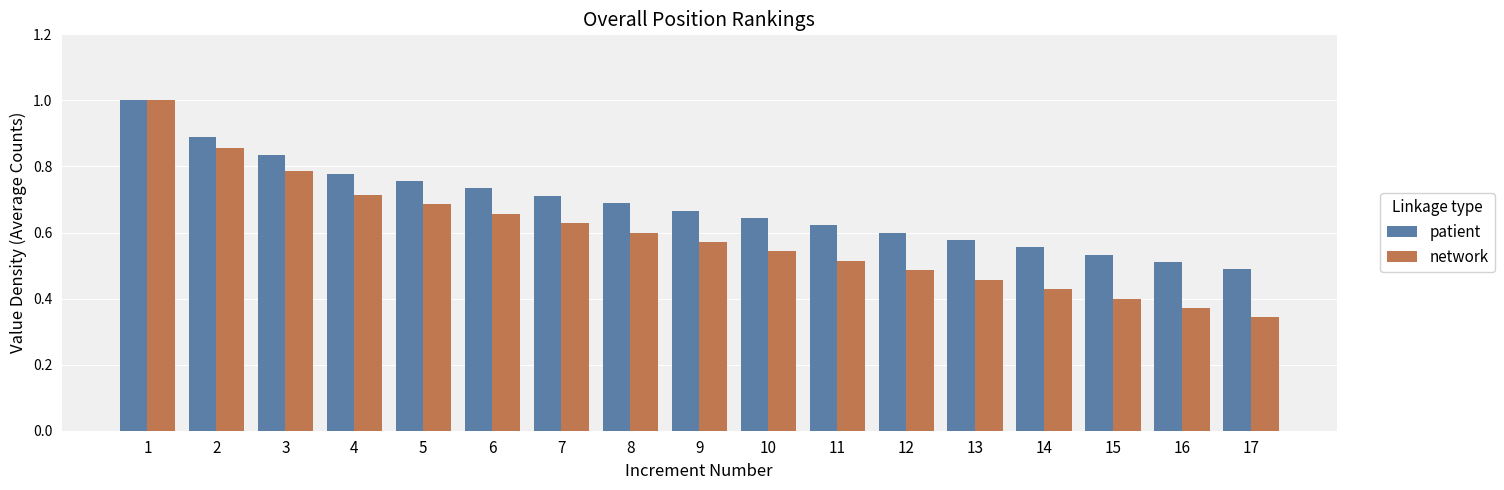

Which series changed the most between 3 and 16?

network